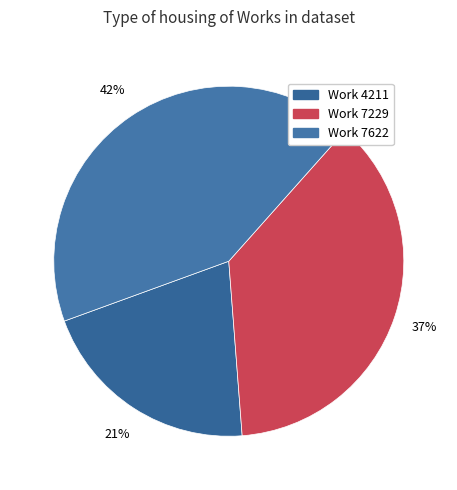

How many segments does this pie chart have?

3